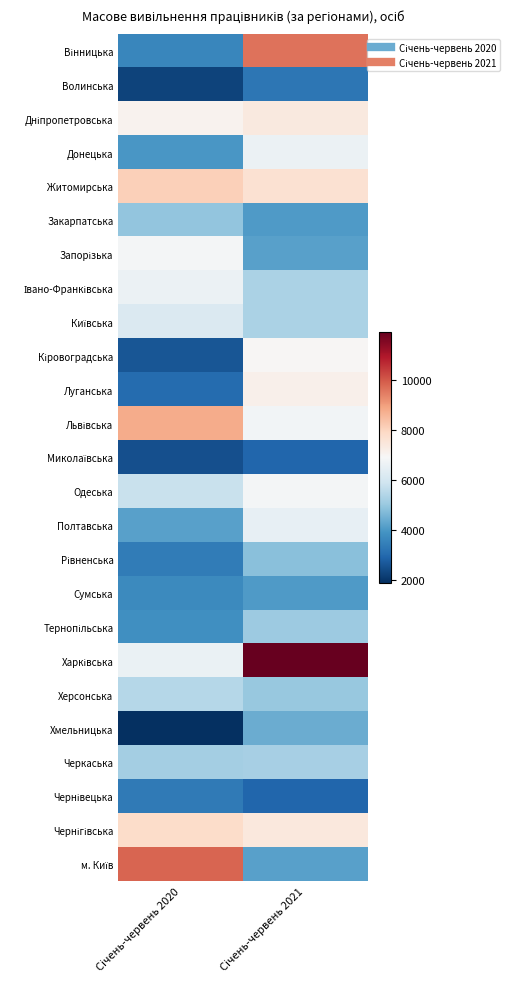

Which has a higher value, Січень-червень 2021 or Січень-червень 2020?

Січень-червень 2021